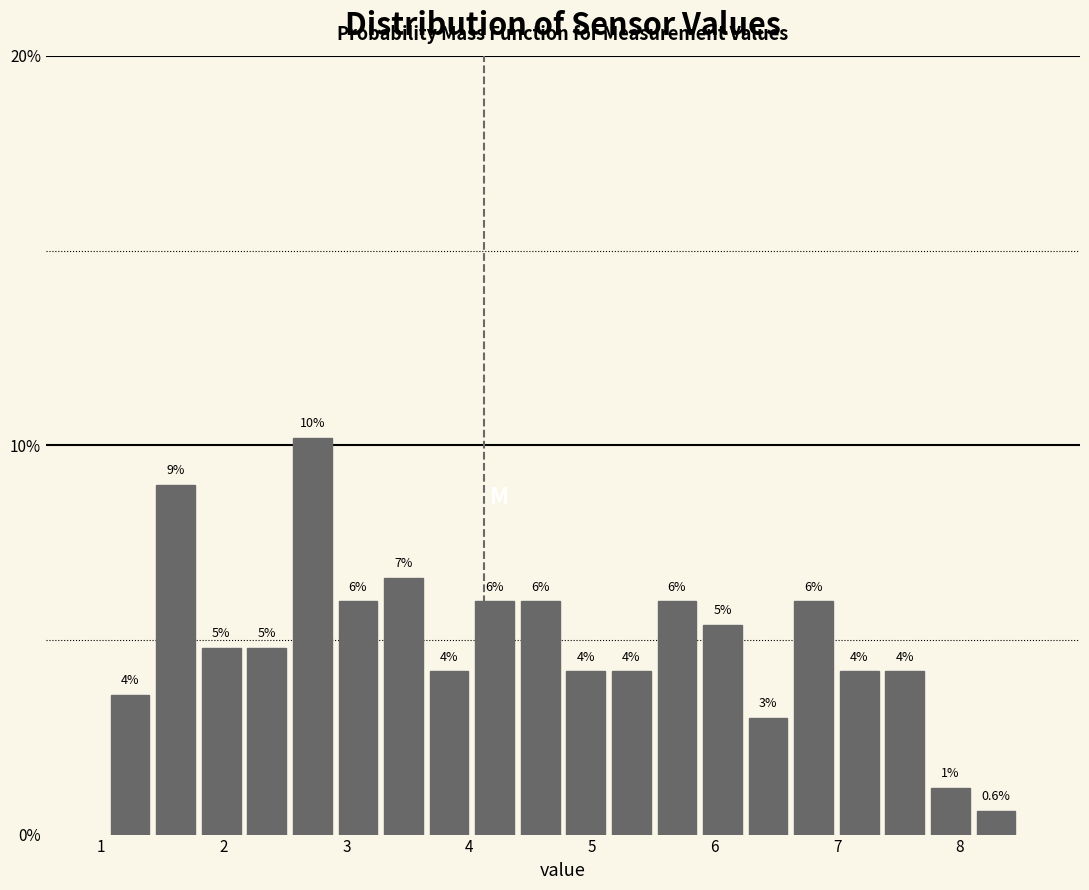

Around what value on the x-axis is the tallest bar? Give the approximate position of its centre, as read against the axis.

2.7